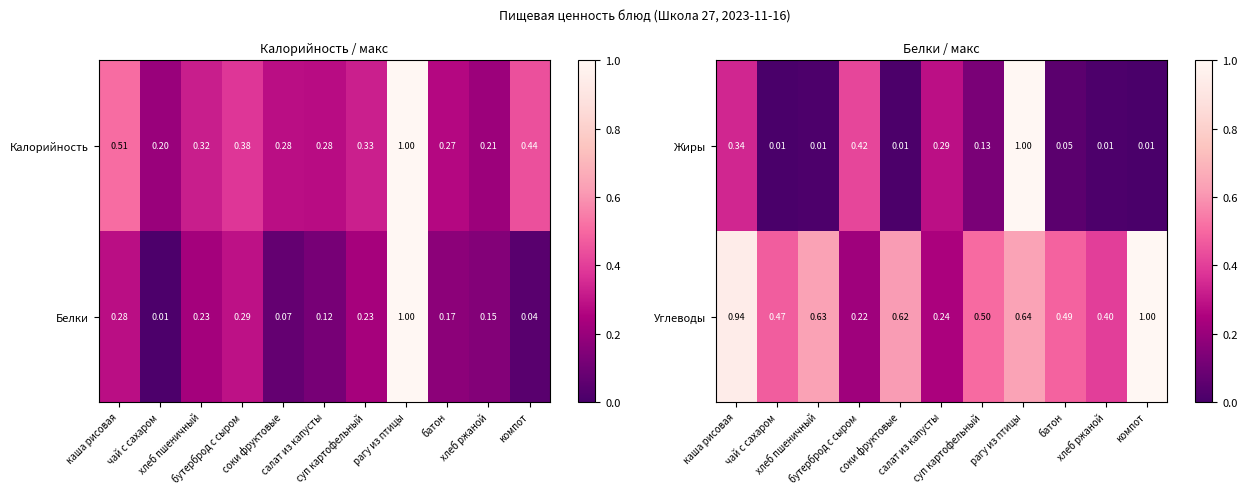

What is the greatest value displayed?

1.0